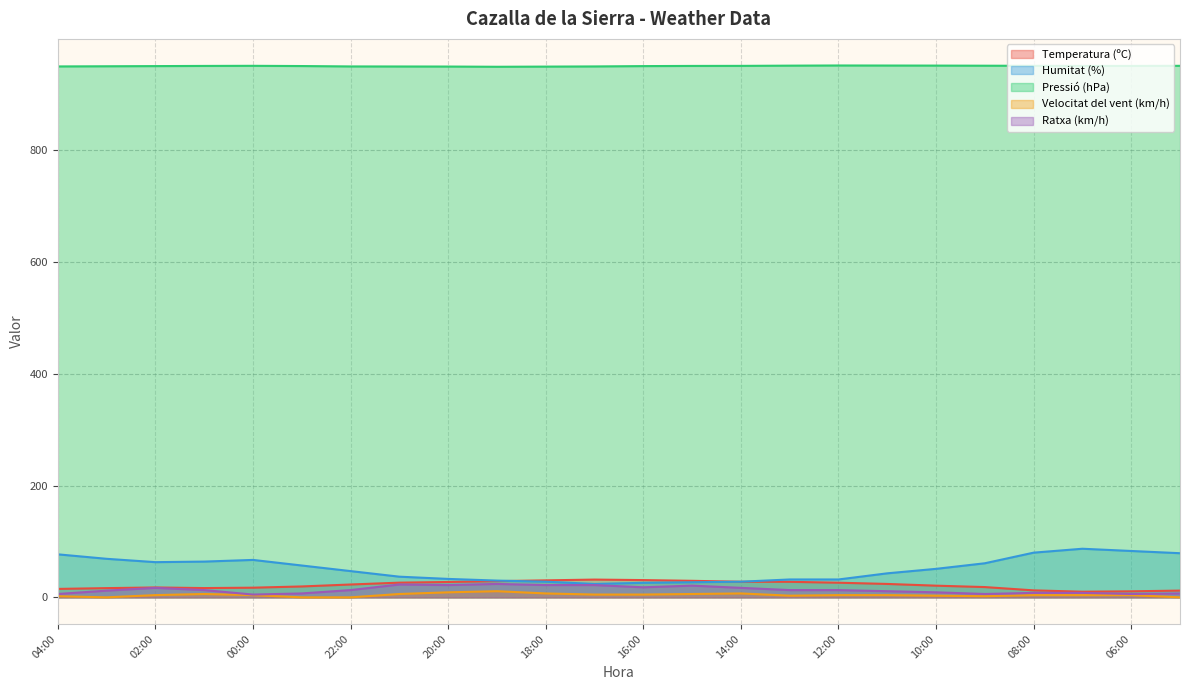

Reading left to right, what are all the values shown in this chart?

Temperatura (ºC): 15.1	16.5	17.7	16.6	17.3	19.5	23.0	26.3	27.5	29.0	30.4	31.8	30.9	29.6	27.9	27.8	26.2	24.0	20.9	18.4	12.5	10.1	10.8	12.1
Humitat (%): 77.0	69.0	63.0	64.0	67.0	57.0	47.0	37.0	33.0	30.0	28.0	24.0	26.0	27.0	28.0	32.0	32.0	43.0	51.0	61.0	80.0	87.0	83.0	79.0
Pressió (hPa): 950.3	950.6	950.9	951.2	951.4	951.0	950.3	950.2	950.1	949.7	950.0	950.3	950.9	951.2	951.3	951.7	952.0	951.9	951.8	951.6	951.4	951.2	951.2	951.4
Velocitat del vent (km/h): 2.0	0.0	4.0	6.0	4.0	0.0	0.0	6.0	9.0	11.0	7.0	5.0	5.0	6.0	7.0	3.0	4.0	4.0	3.0	2.0	4.0	4.0	4.0	0.0
Ratxa (km/h): 6.0	12.0	17.0	13.0	5.0	7.0	13.0	23.0	22.0	24.0	22.0	22.0	18.0	21.0	17.0	13.0	13.0	11.0	9.0	6.0	8.0	8.0	6.0	7.0